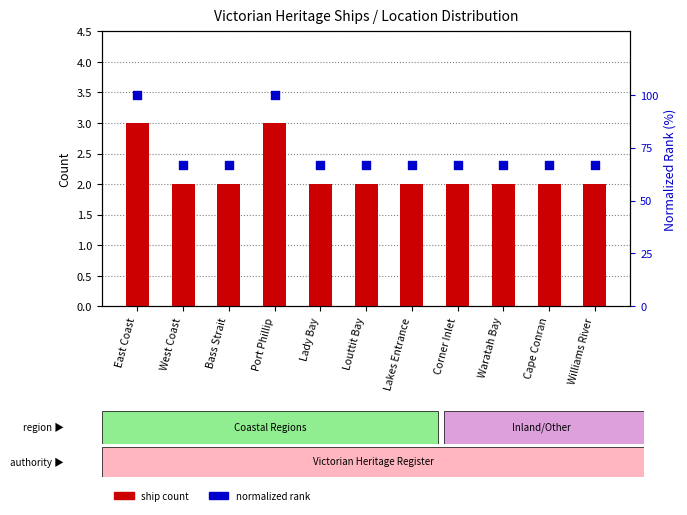

Which series contains the lowest Y value?

ship count